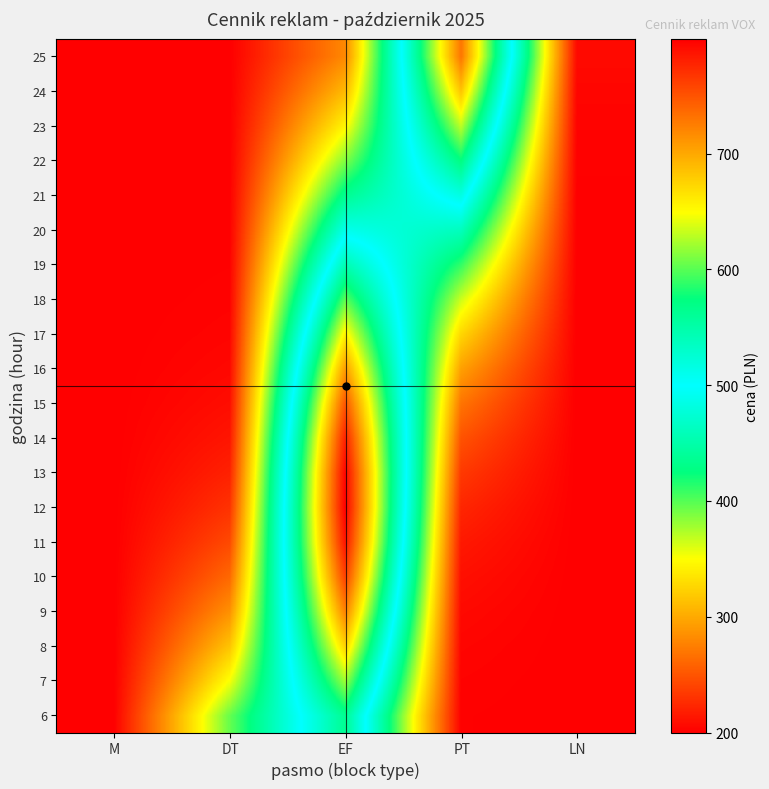

At which category is the sum across all series the highest?

EF